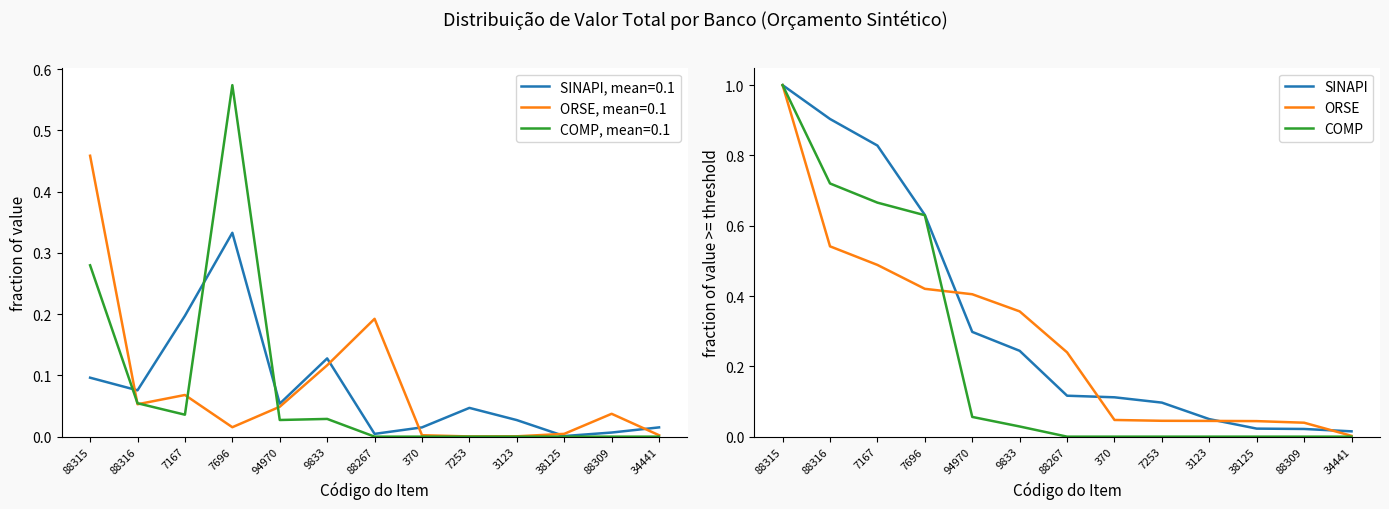

What is the greatest value displayed?

1.0